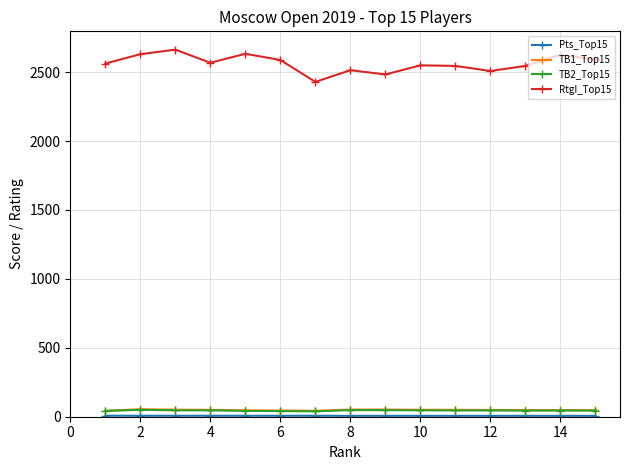

What is the average value of the RtgI_Top15 series?

2562.3